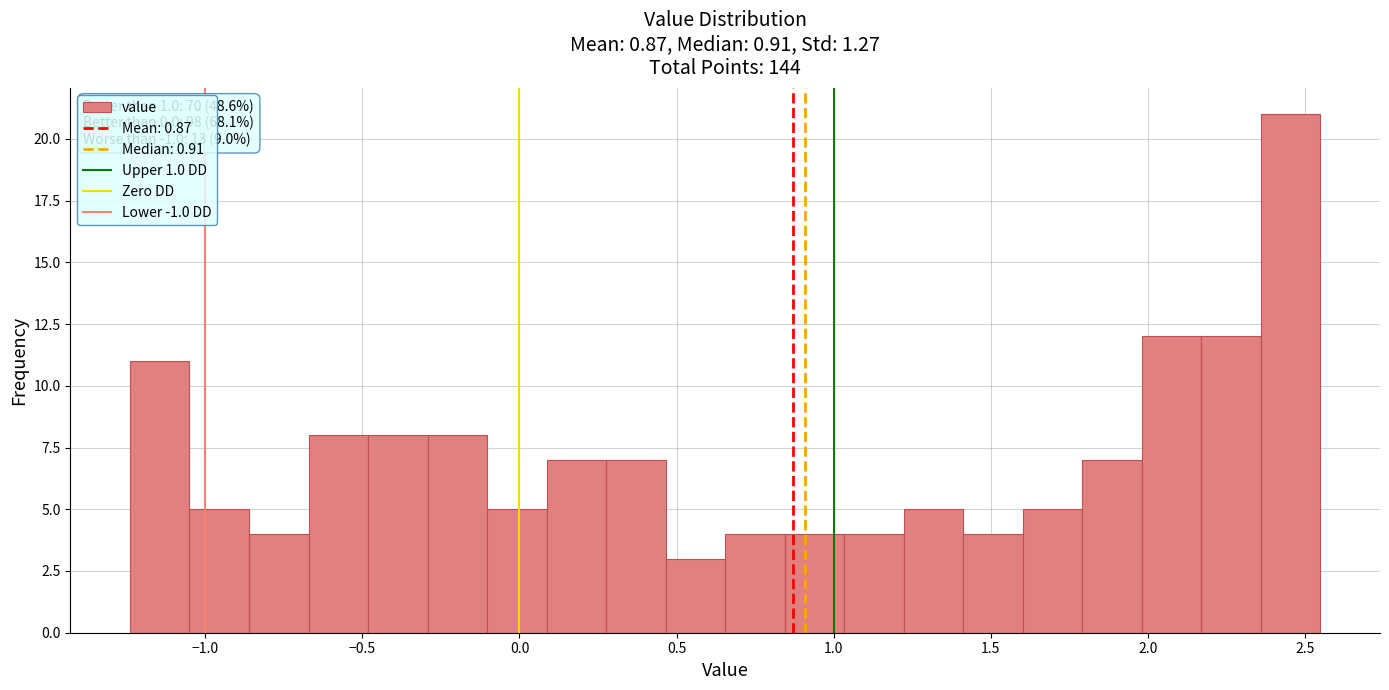

Around what value on the x-axis is the tallest bar? Give the approximate position of its centre, as read against the axis.

2.45